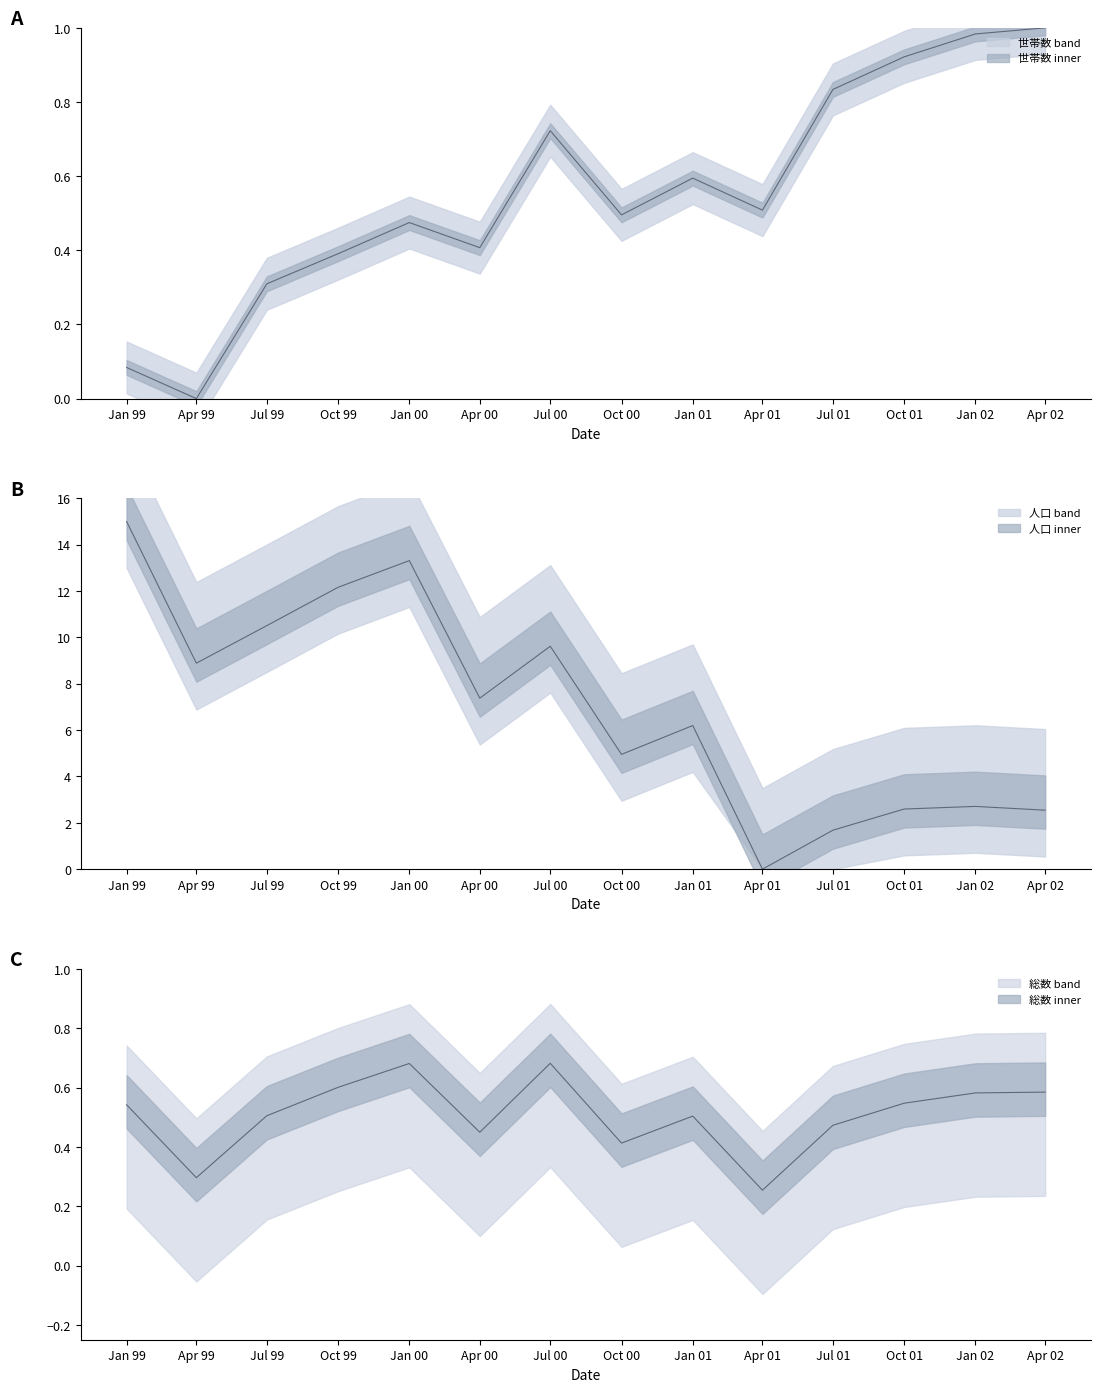

What is the greatest value displayed?

15.0